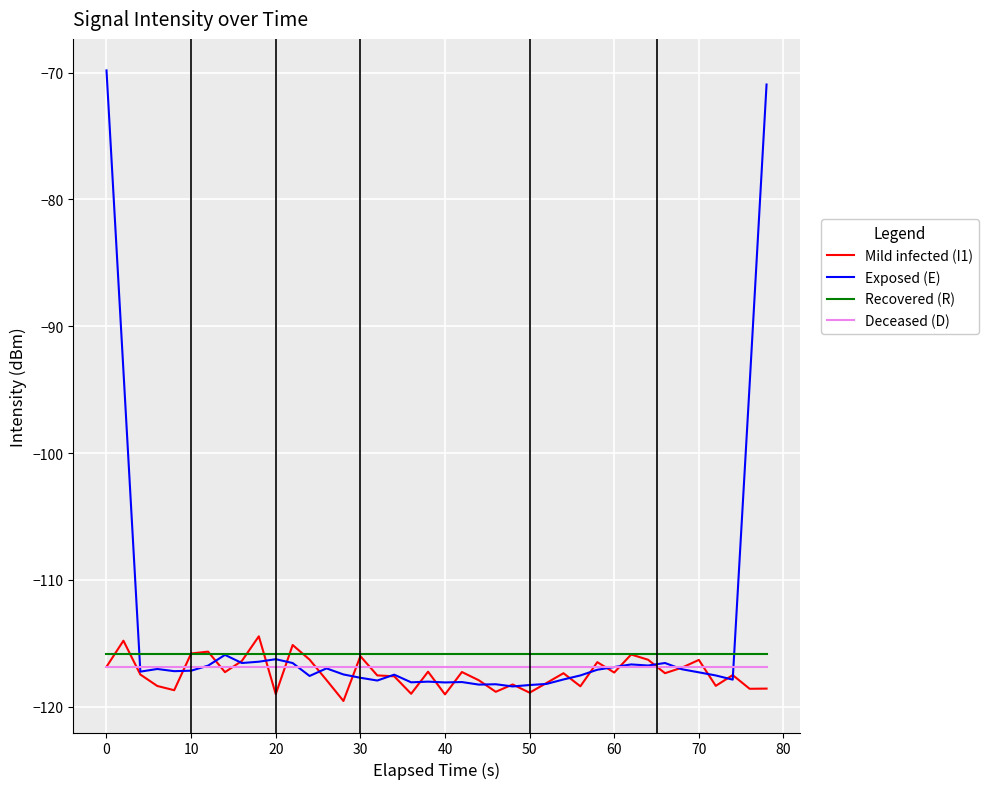

True or false: Recovered (R) and Deceased (D) intersect in this chart.

False